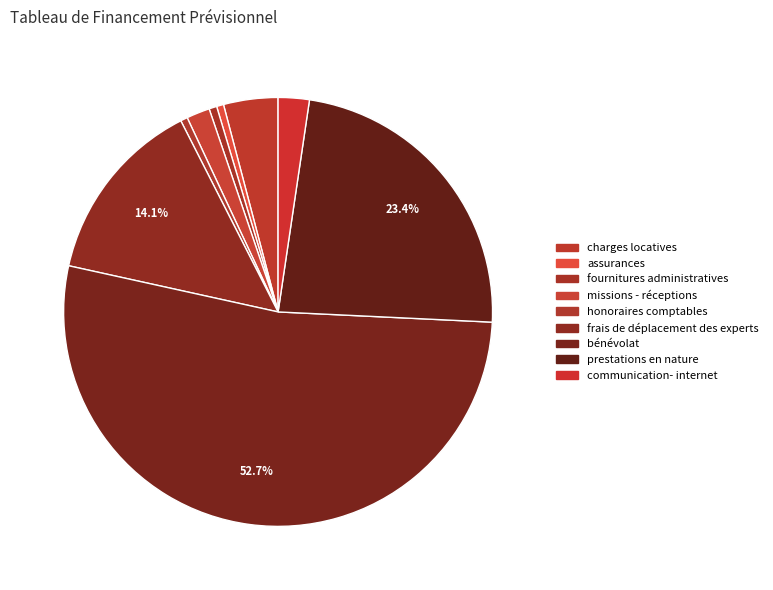

To the nearest percent, what is the combined percentage of missions - réceptions and prestations en nature?

25%